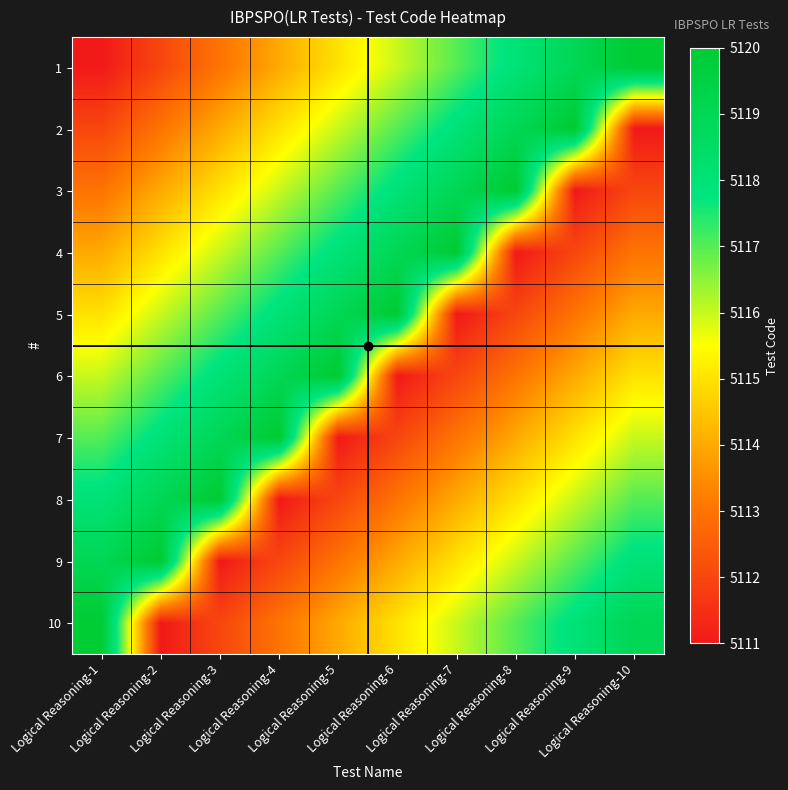

At Logical Reasoning-1, list the series in order from largest to smallest.

10, 9, 8, 7, 6, 5, 4, 3, 2, 1